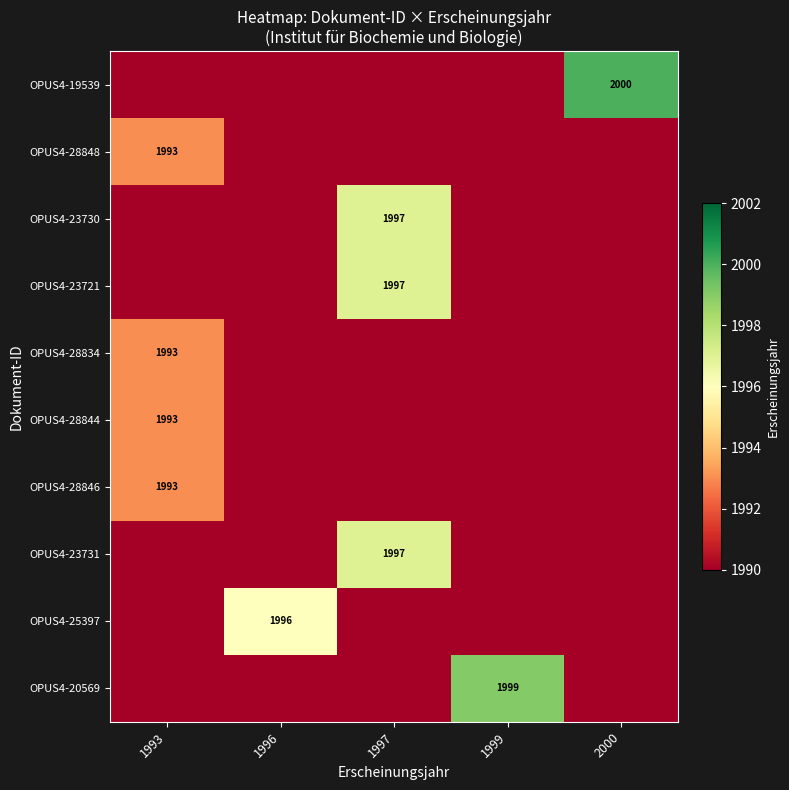

At which category does the chart reach its minimum across all series?

1993